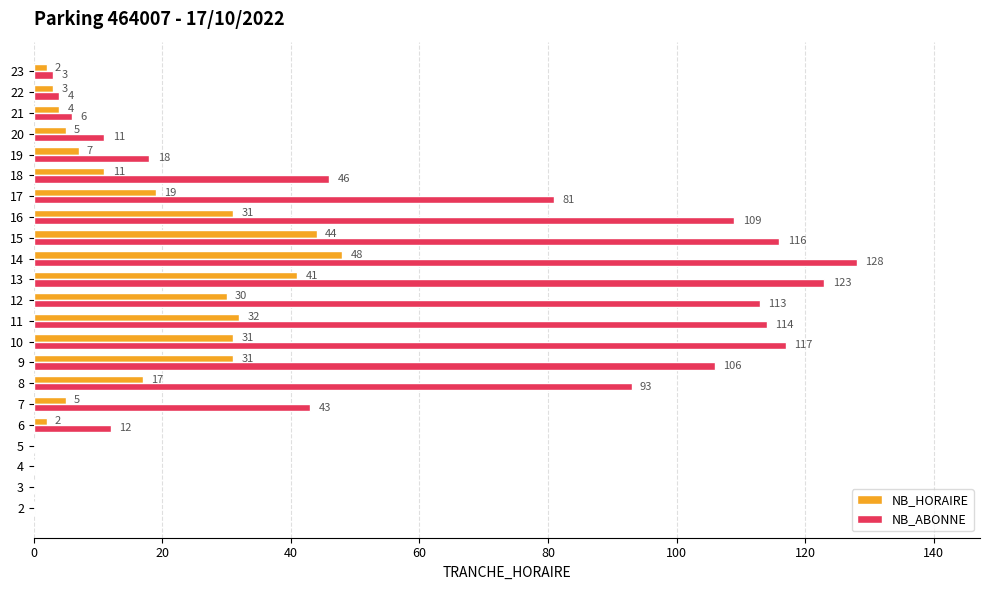

Which series has the widest spread of values?

NB_ABONNE